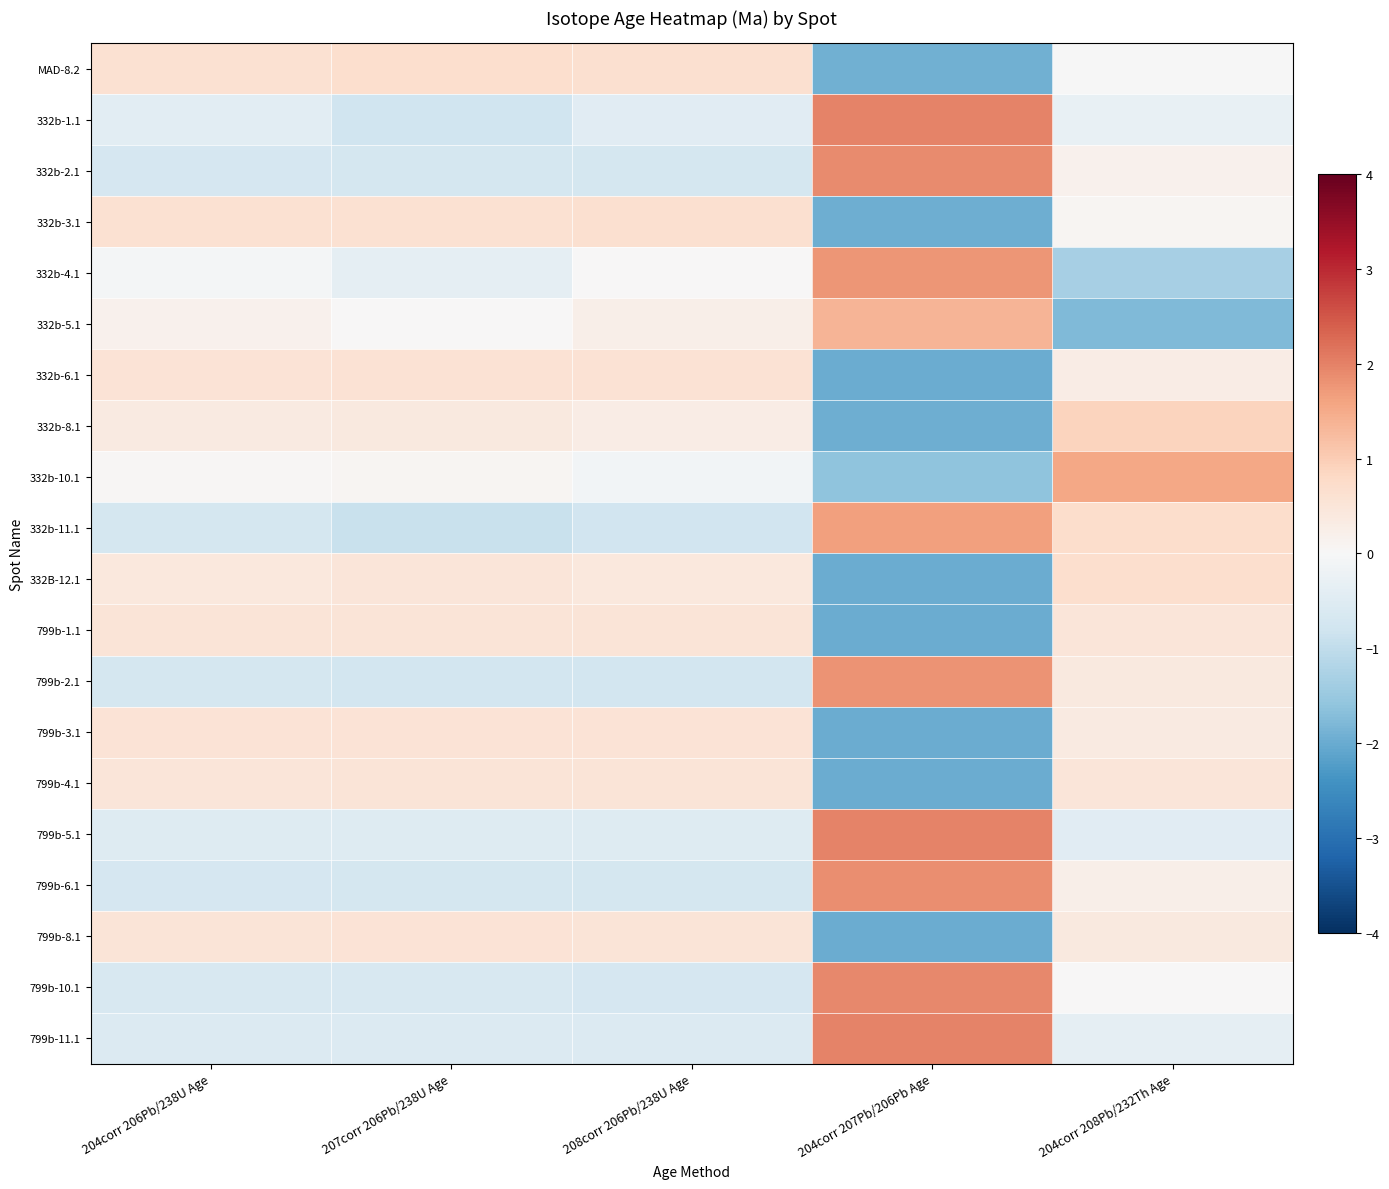

At which category is the sum across all series the highest?

204corr 208Pb/232Th Age